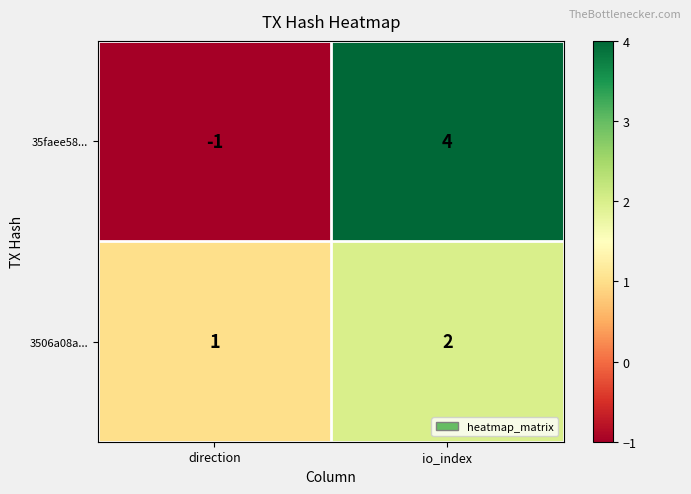

At which category does the chart reach its minimum across all series?

direction